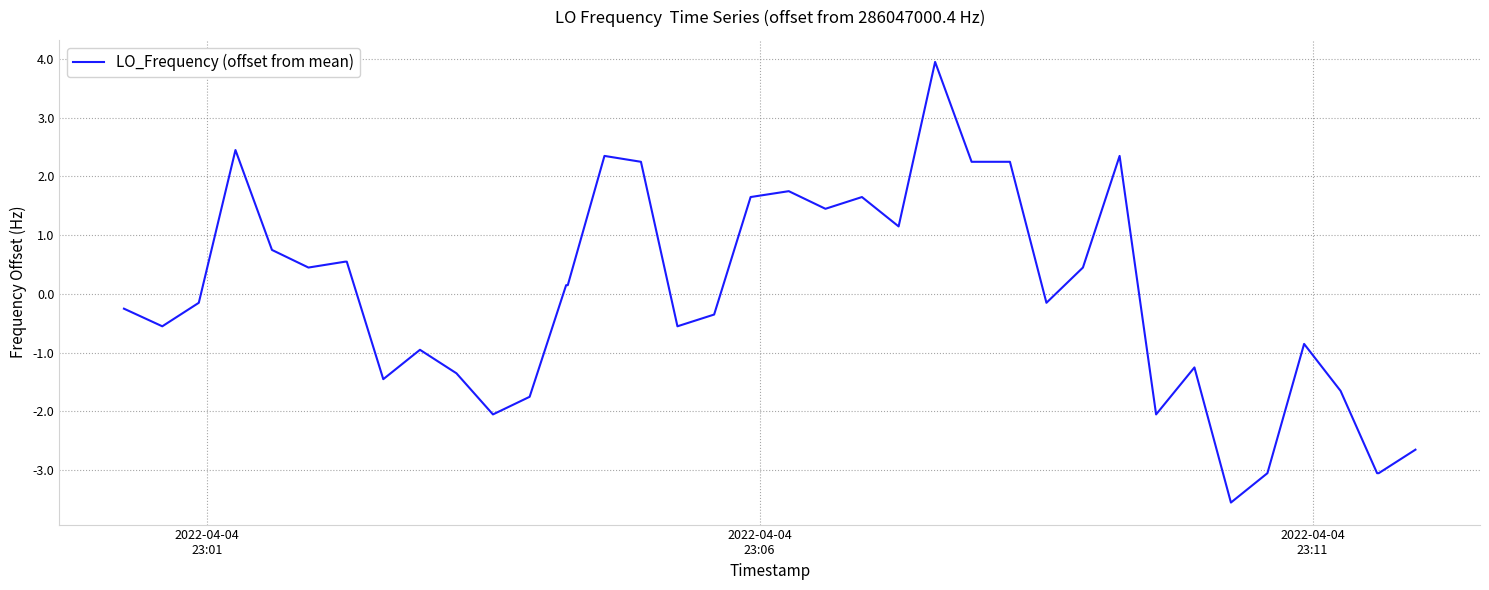

What is the difference between the maximum and minimum values?

7.5